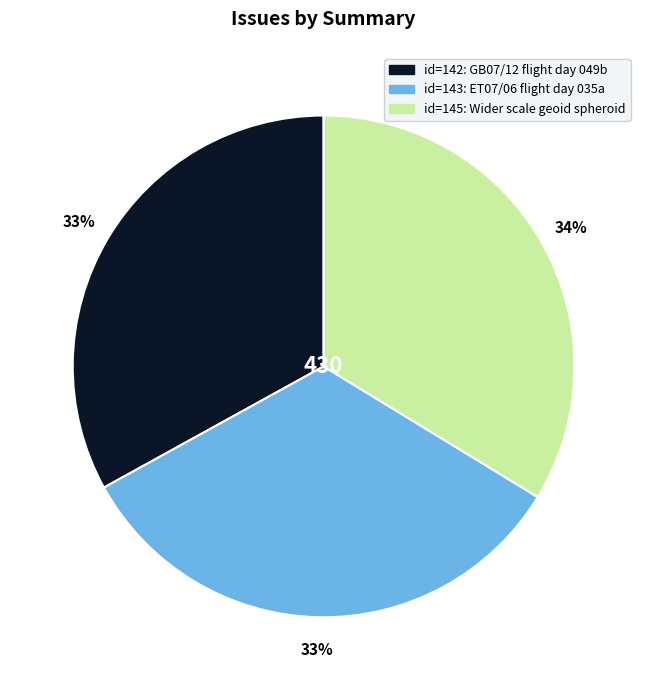

Is there a majority slice in this chart?

No